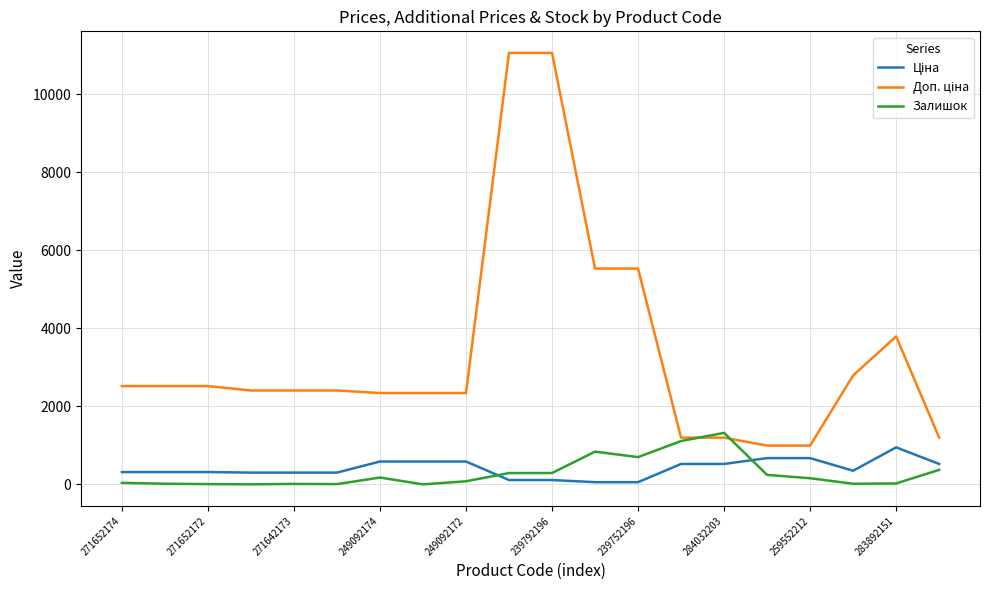

What is the highest value of the Залишок series?

1319.0